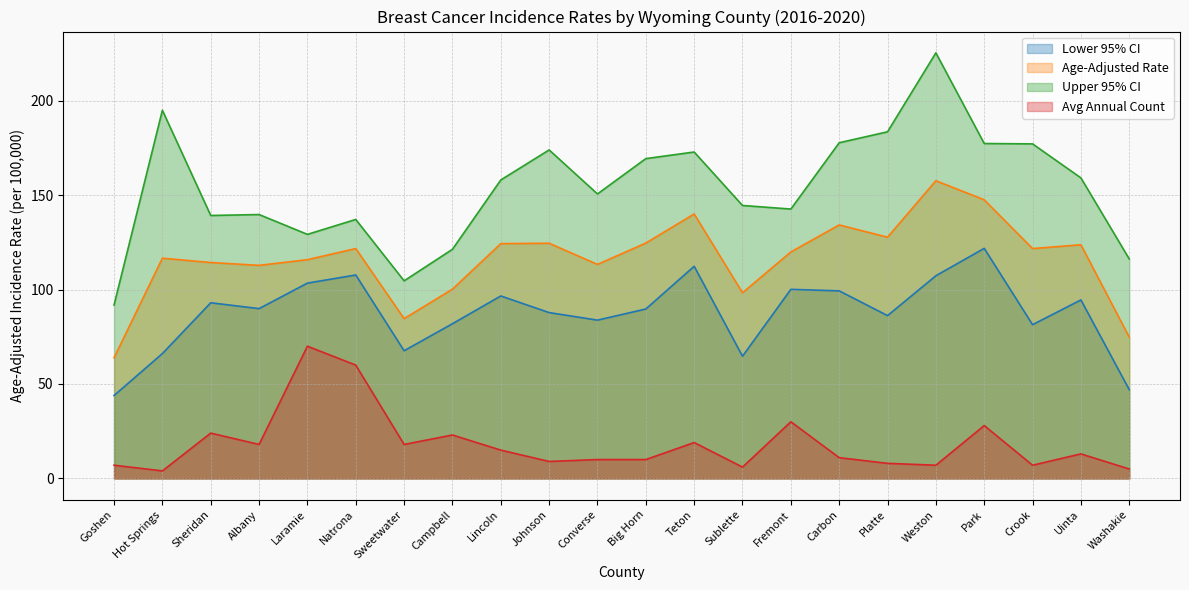

The Upper 95% CI series shows 113.9 at Teton. True or false?

False